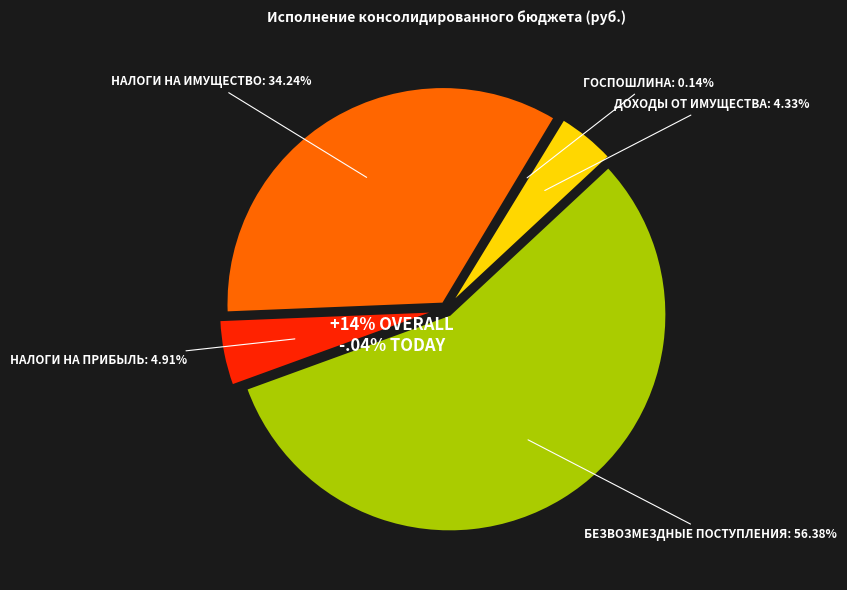

How much of the chart is everything except ГОСУДАРСТВЕННАЯ ПОШЛИНА?

99.9%